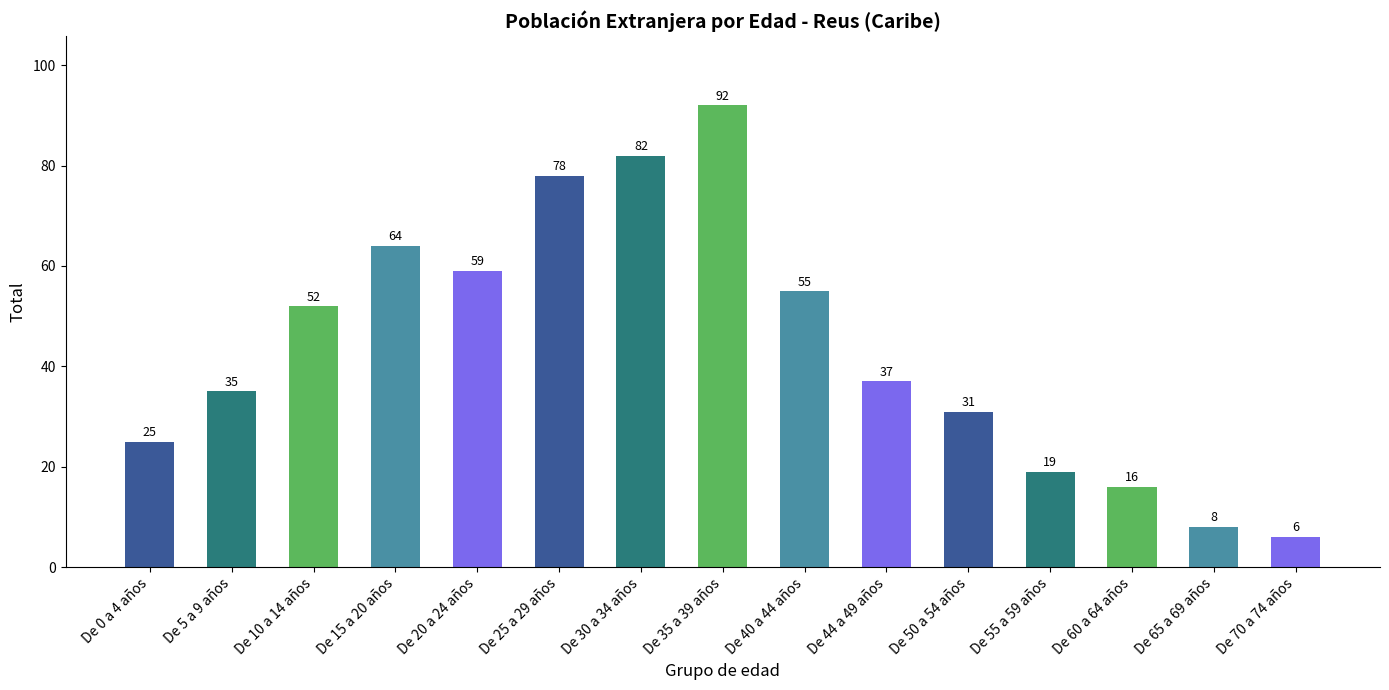

What is the maximum value shown in the chart?

92